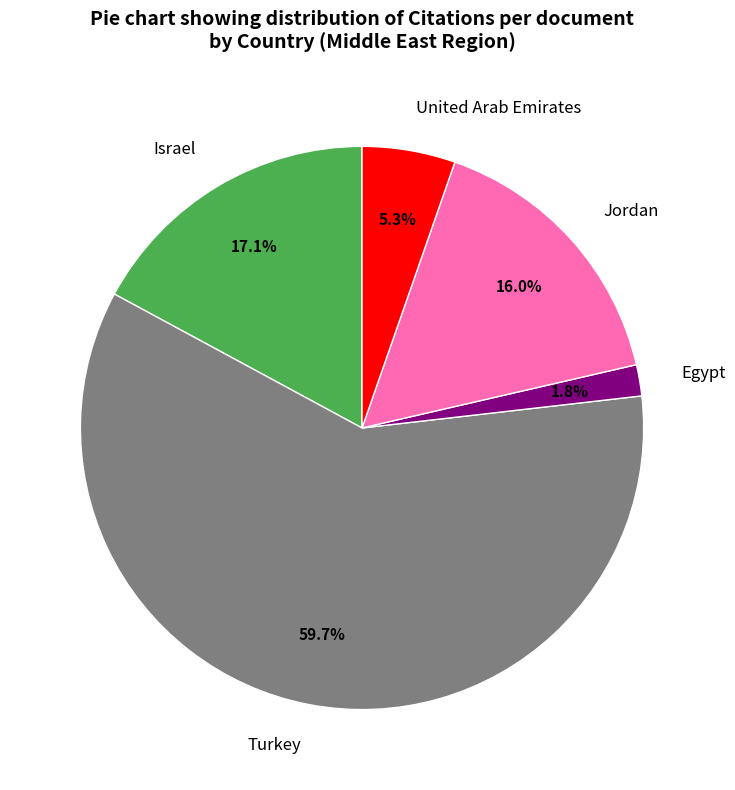

Does Turkey account for over 50% of the chart?

Yes